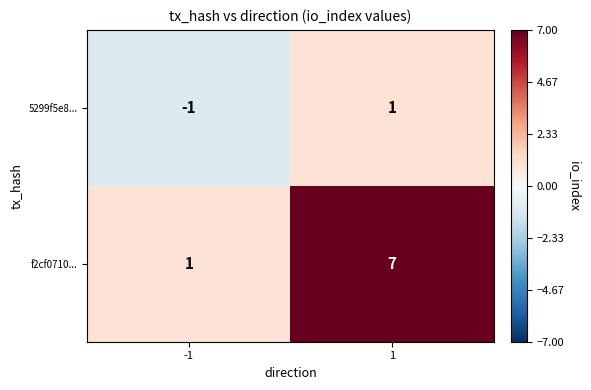

Is the value of f2cf0710... at 1 greater than the value of 5299f5e8... at -1?

Yes